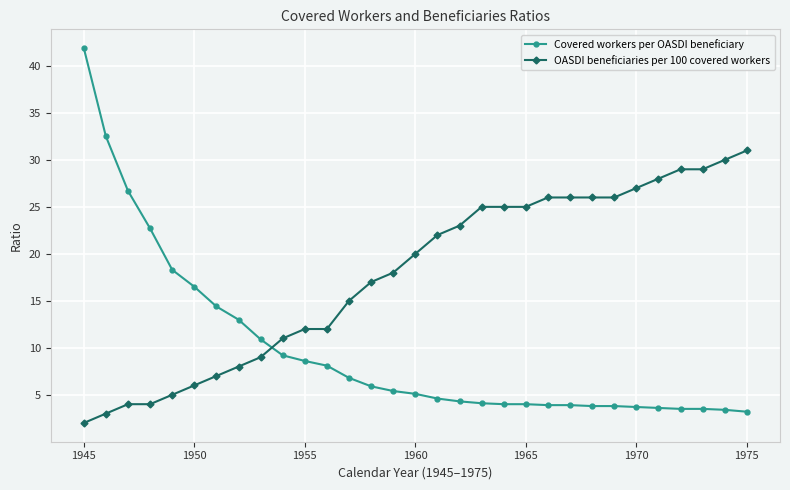

True or false: OASDI beneficiaries per 100 covered workers and Covered workers per OASDI beneficiary cross at least once.

True